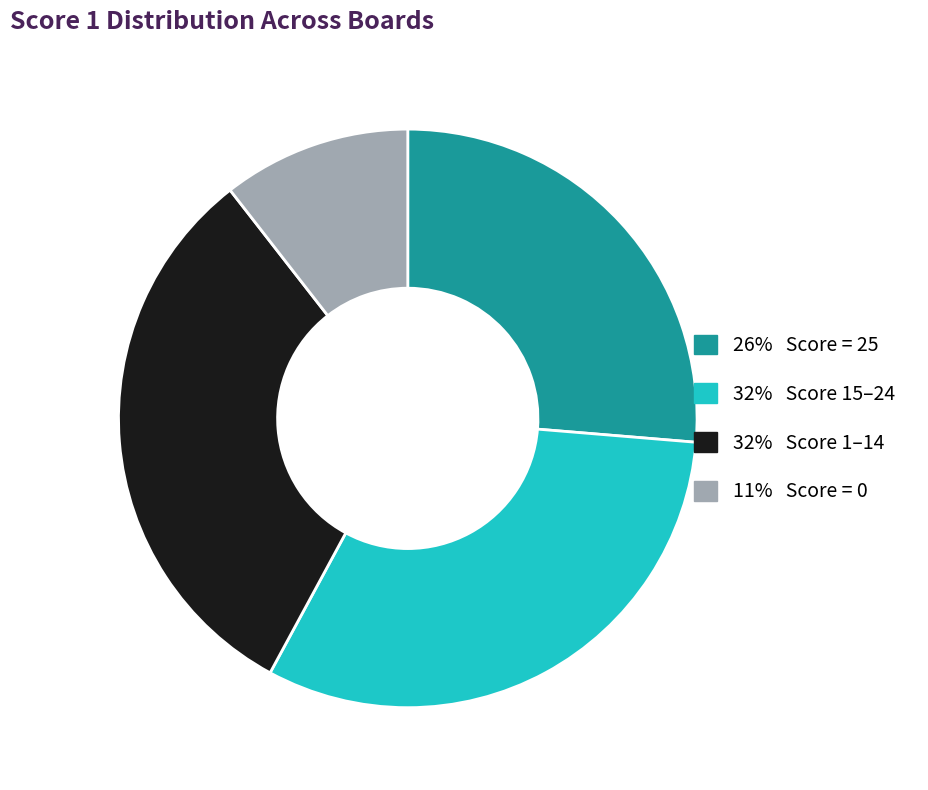

Is there any slice that represents more than half of the pie?

No